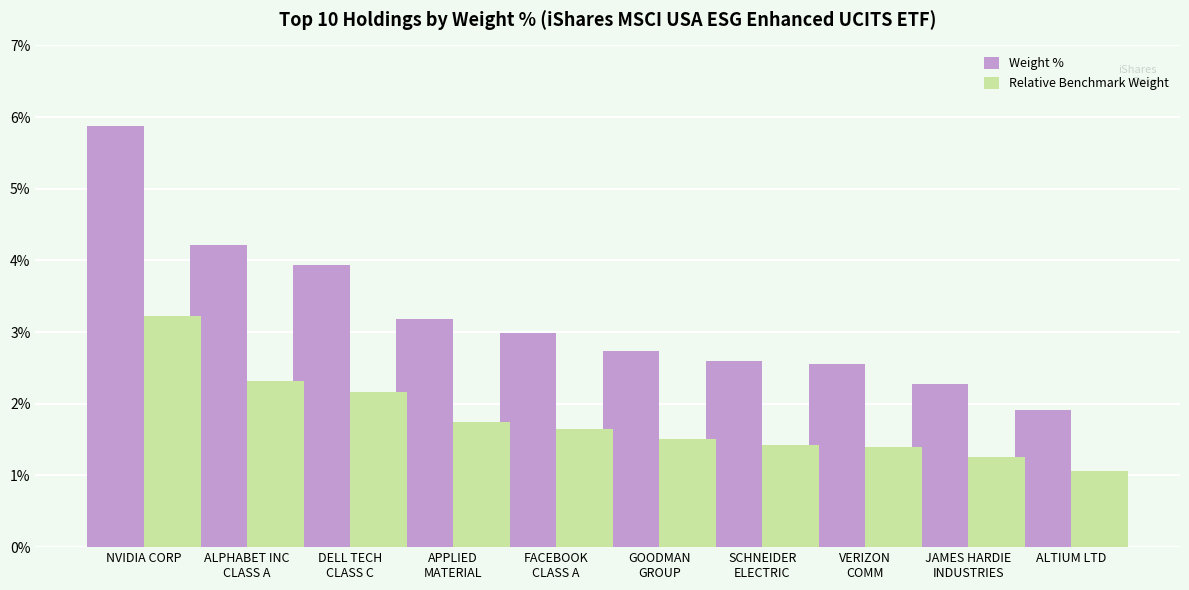

How many bars are there in total?

20